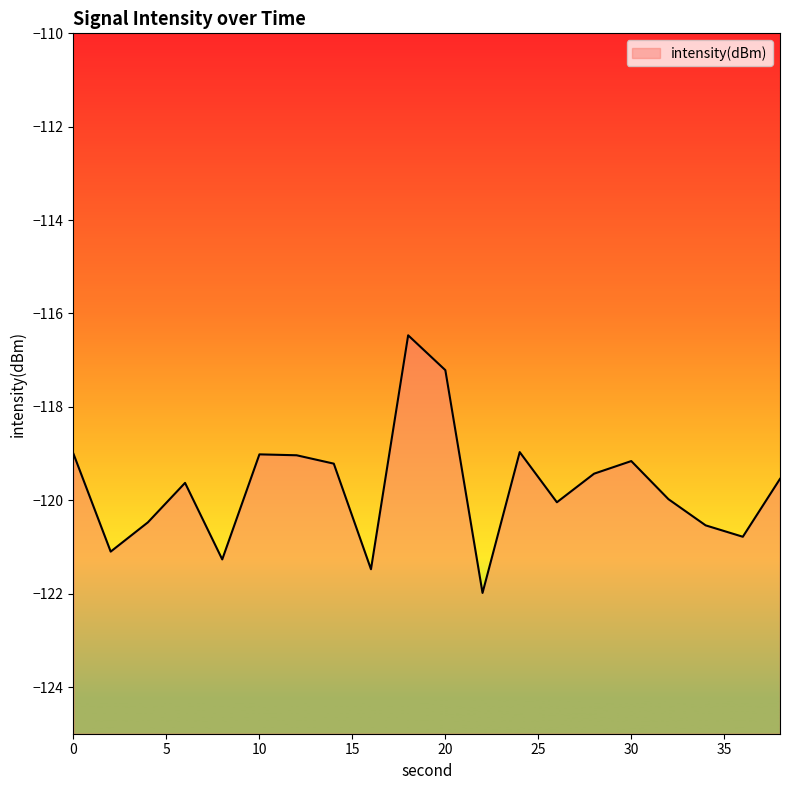

Which category has the lowest value across all series?

22